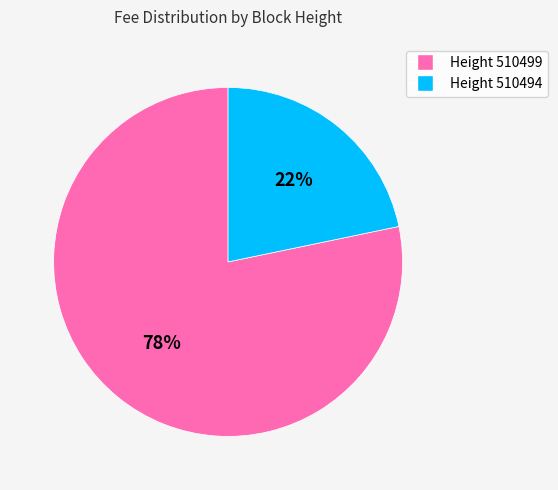

To the nearest percent, what is the average slice percentage?

50%